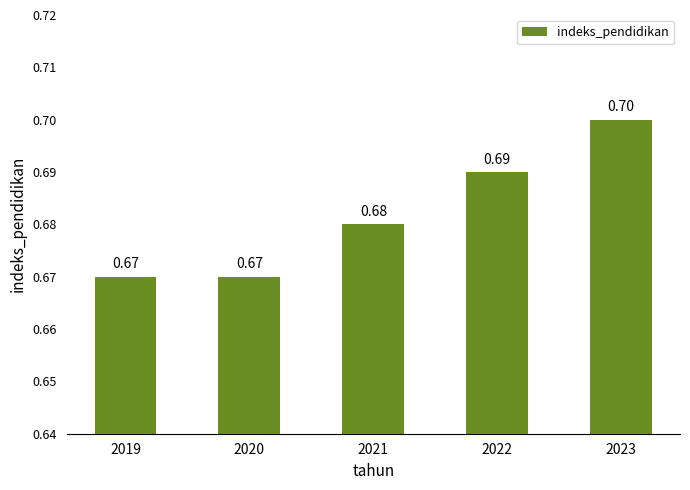

What is the sum of the values at 2021 and 2023?

1.4